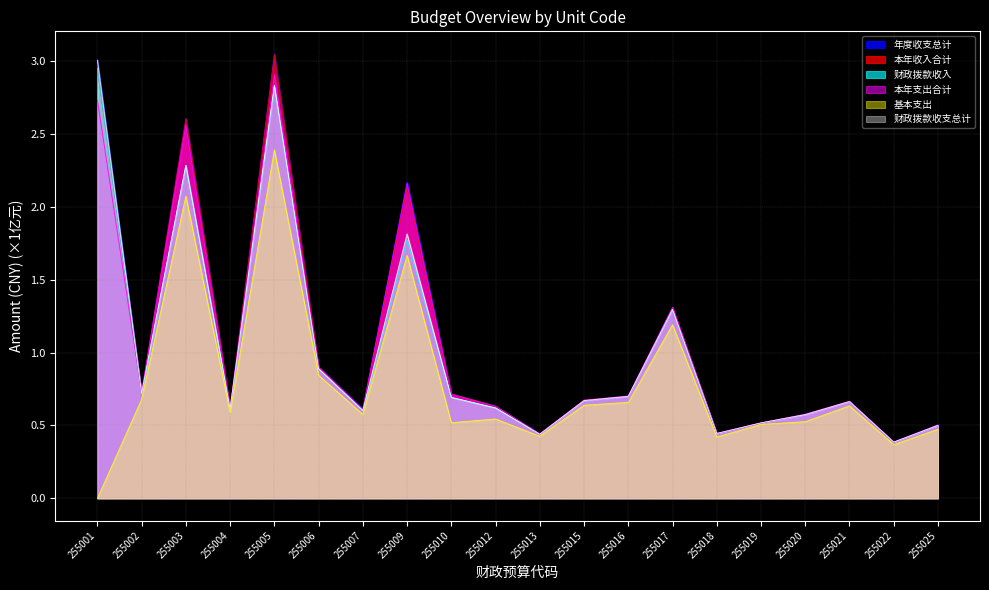

How many lines are shown in the chart?

6